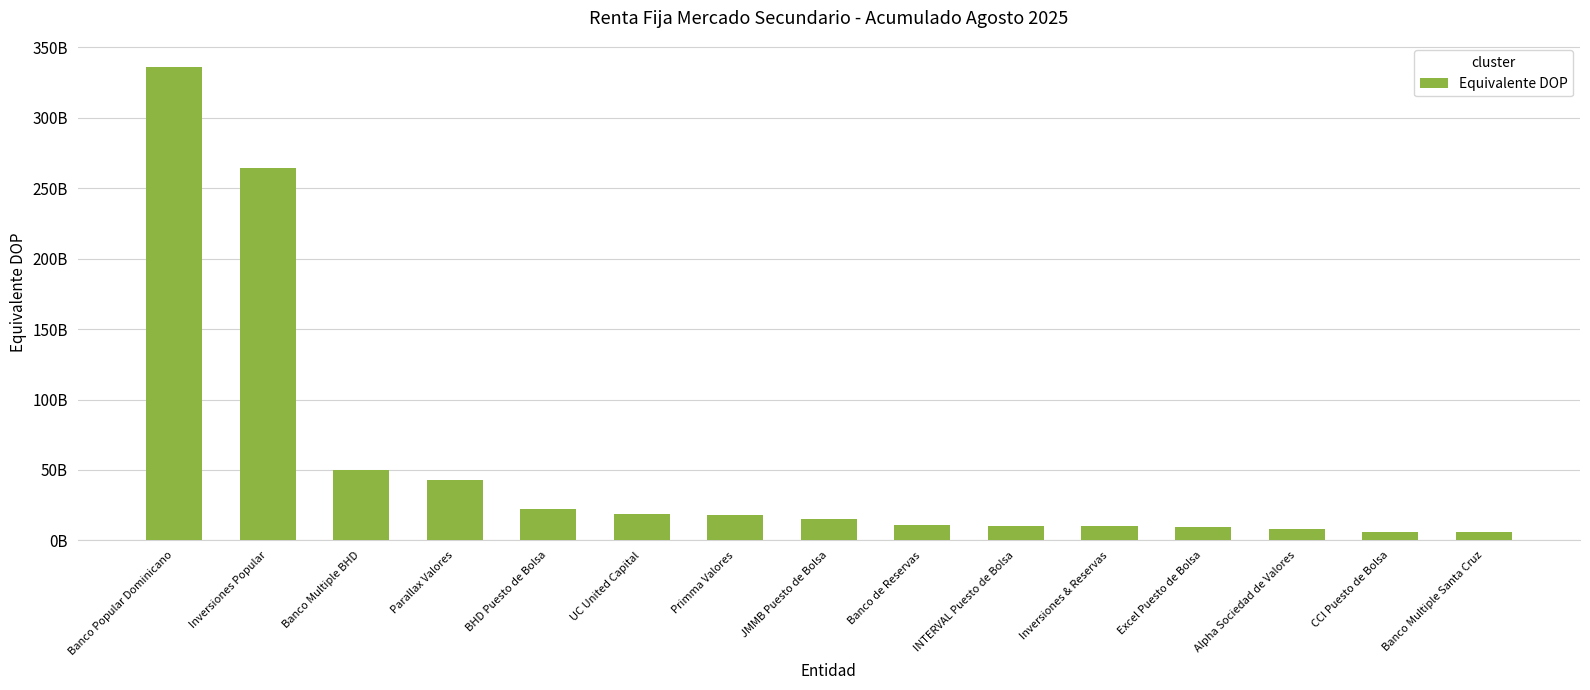

What is the smallest value displayed?

5682660710.1